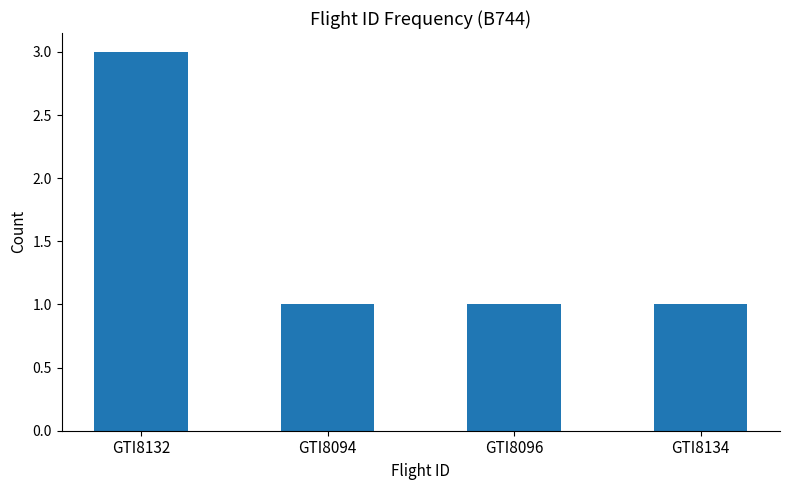

Approximately how many times larger is the value at GTI8132 compared to GTI8094?

3.0